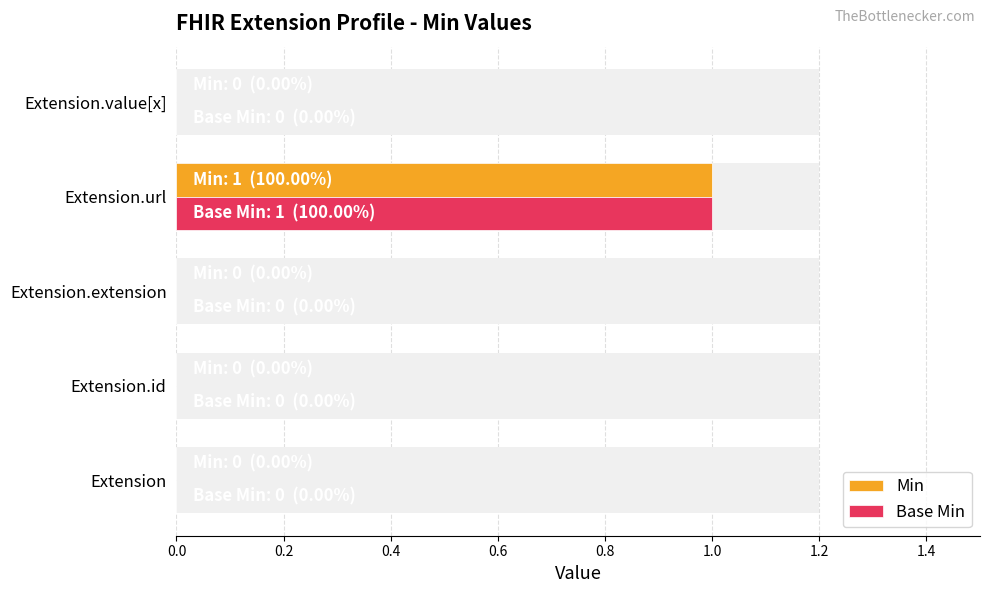

How many distinct data groups are displayed?

2